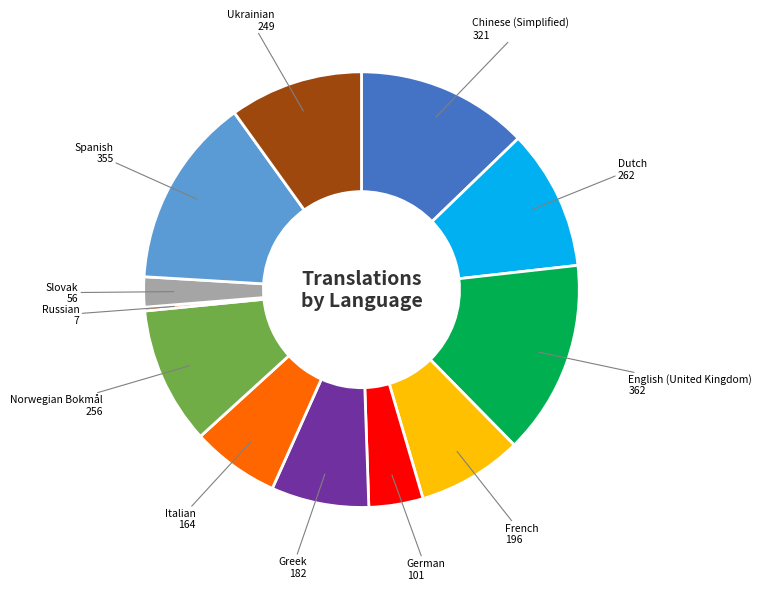

Is there any slice that represents more than half of the pie?

No